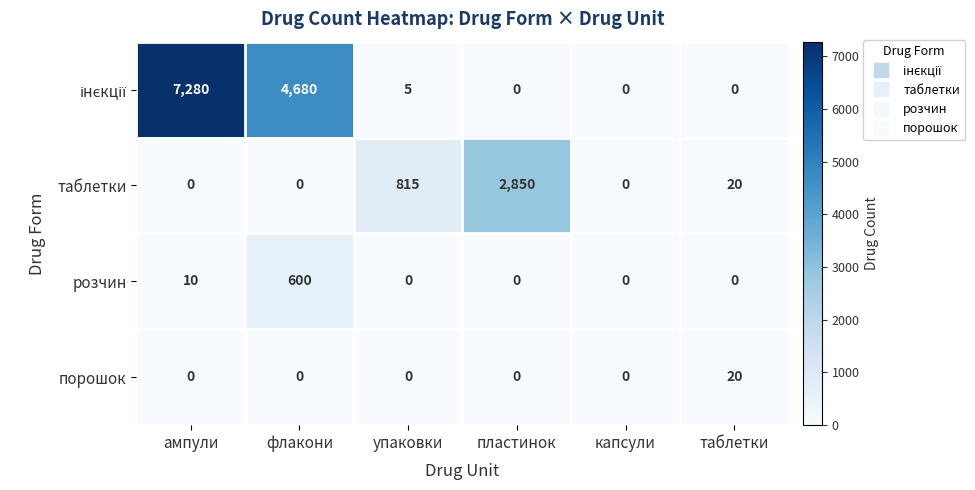

True or false: розчин has a value of -396 at капсули.

False